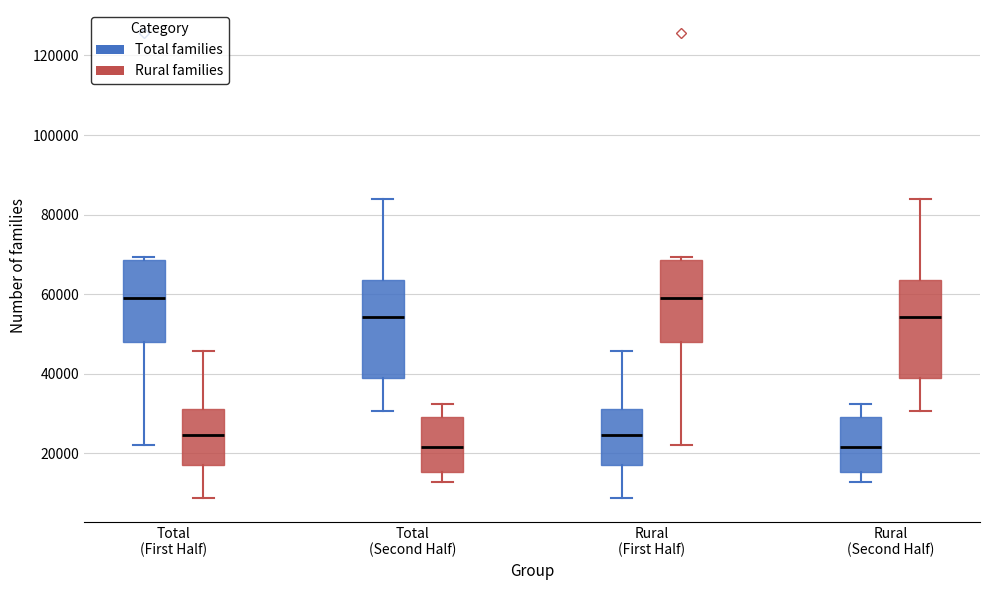

Reading left to right, transcribe this box plot: for each box, give where its median line is, the range the box spans, and where its two whiskers end, as read against the y-axis. The values are not printed on the chart, so give them approximately, as read against the axis.

Total (First Half) (Total families): median 60000, box 48000 to 68000, whiskers 22000 to 70000
Total (First Half) (Rural families): median 24000, box 18000 to 32000, whiskers 8000 to 46000
Total (Second Half) (Total families): median 54000, box 38000 to 64000, whiskers 30000 to 84000
Total (Second Half) (Rural families): median 22000, box 16000 to 30000, whiskers 12000 to 32000
Rural (First Half) (Total families): median 24000, box 18000 to 32000, whiskers 8000 to 46000
Rural (First Half) (Rural families): median 60000, box 48000 to 68000, whiskers 22000 to 70000
Rural (Second Half) (Total families): median 22000, box 16000 to 30000, whiskers 12000 to 32000
Rural (Second Half) (Rural families): median 54000, box 38000 to 64000, whiskers 30000 to 84000